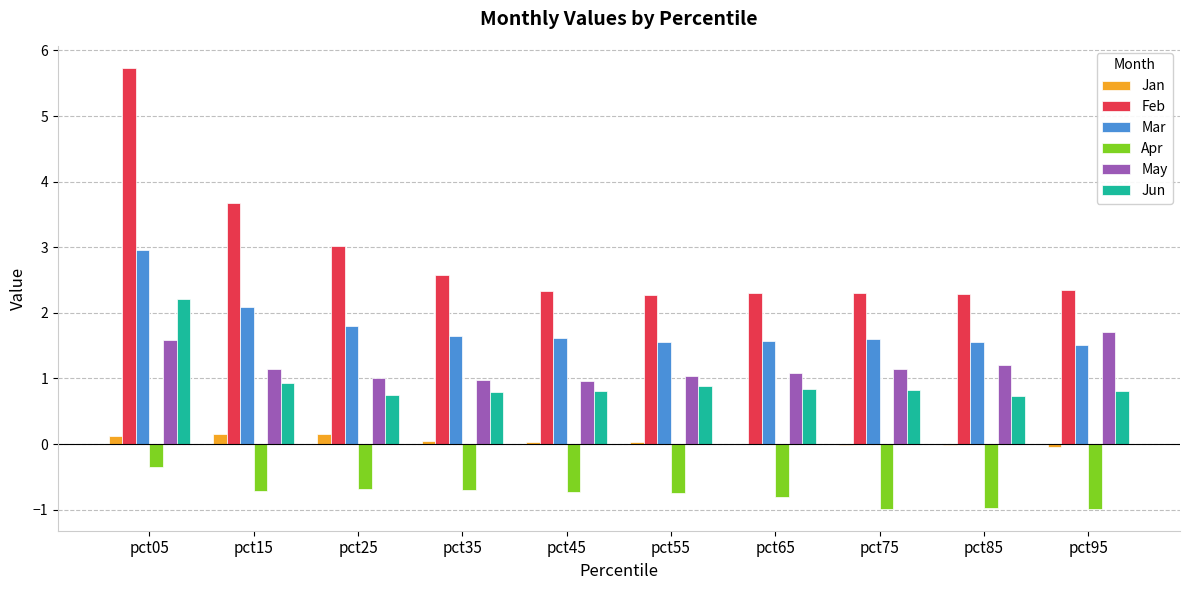

What is the maximum value for Apr?

-0.3